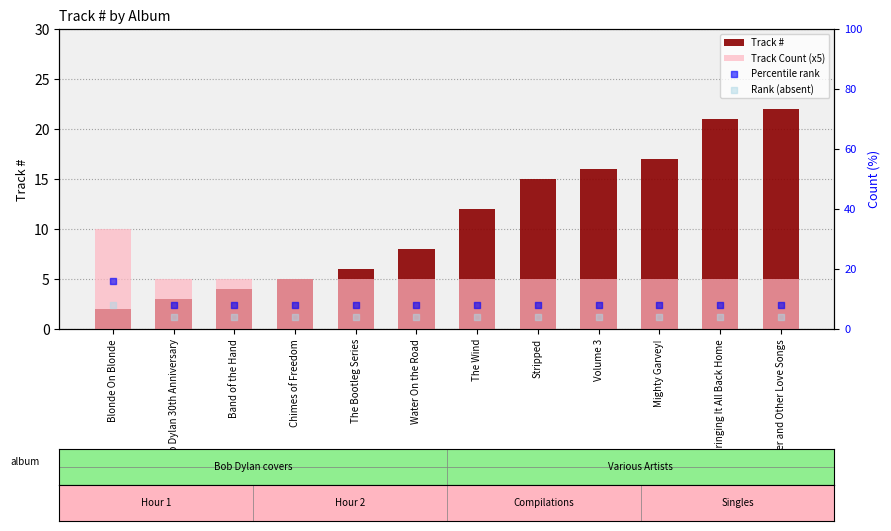

Which series reaches the maximum Y coordinate?

Track #